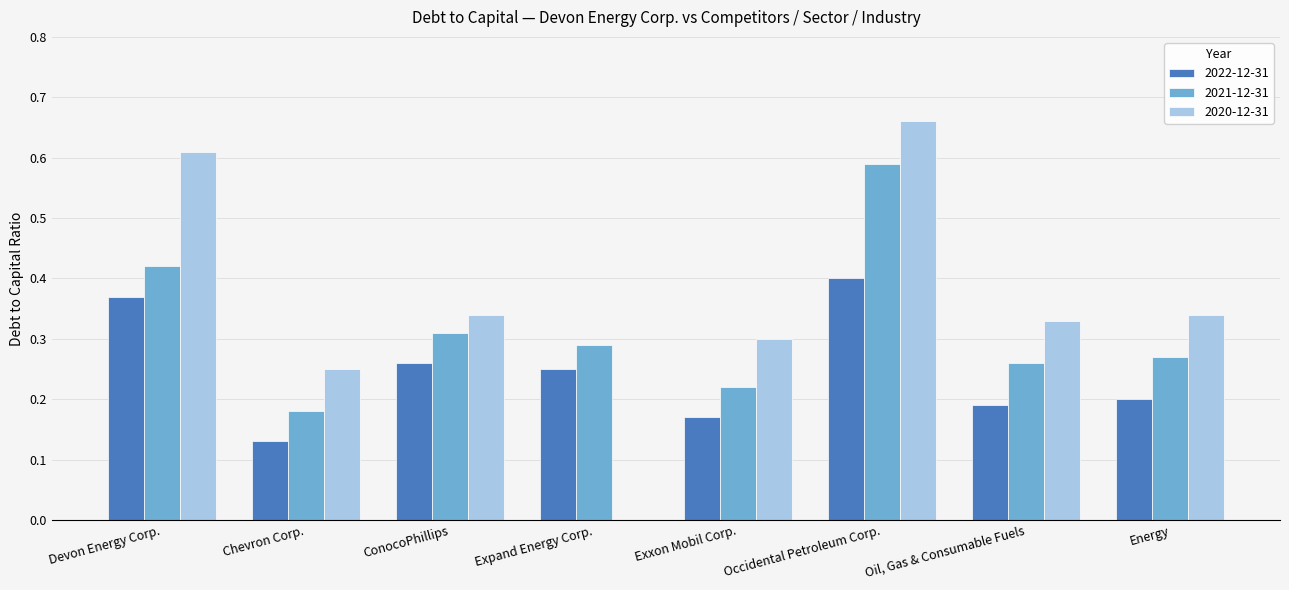

Count the number of categories in the chart.

8